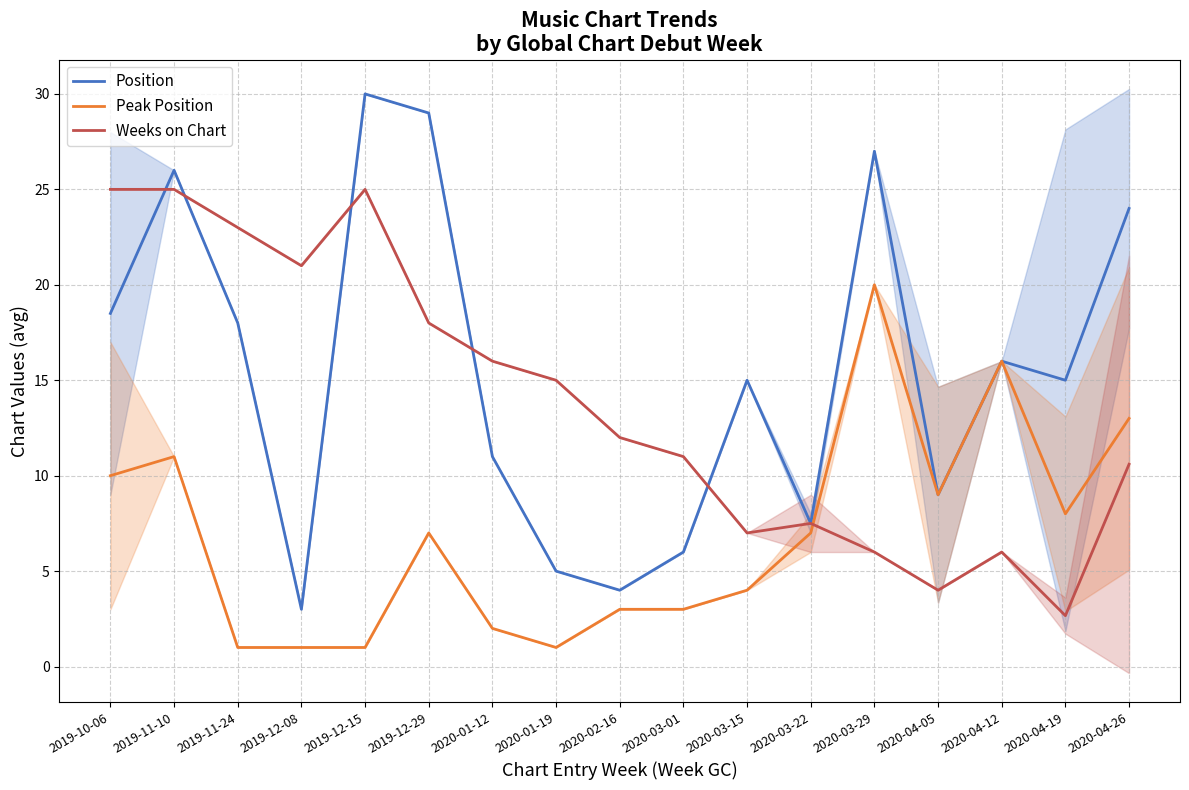

Is it true that Position equals 12.8 at 2020-03-22?

False